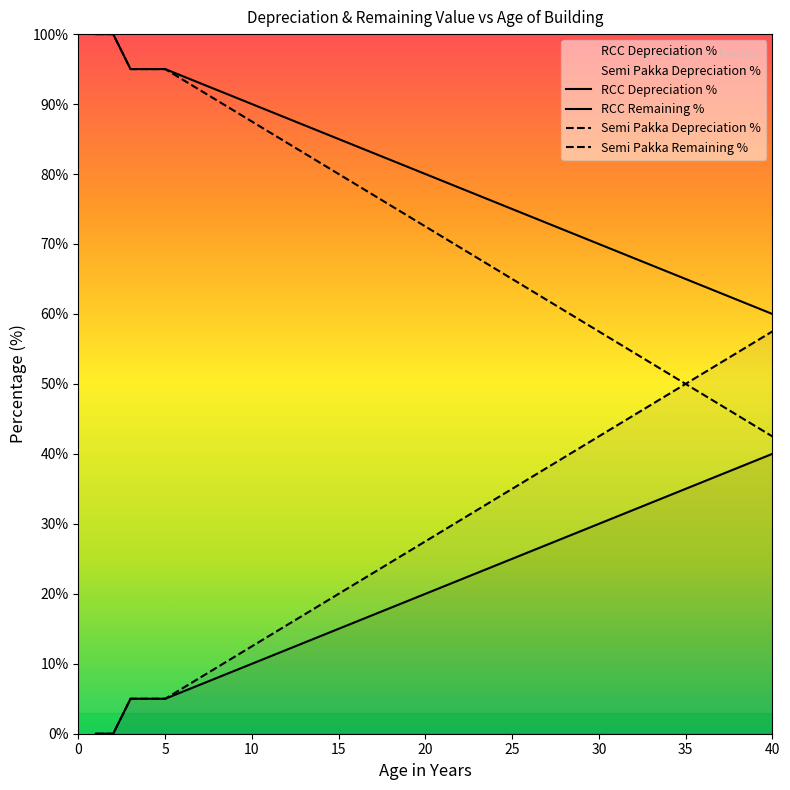

What is the value of the Semi Pakka Remaining % point at the 34th from the left?

51.5